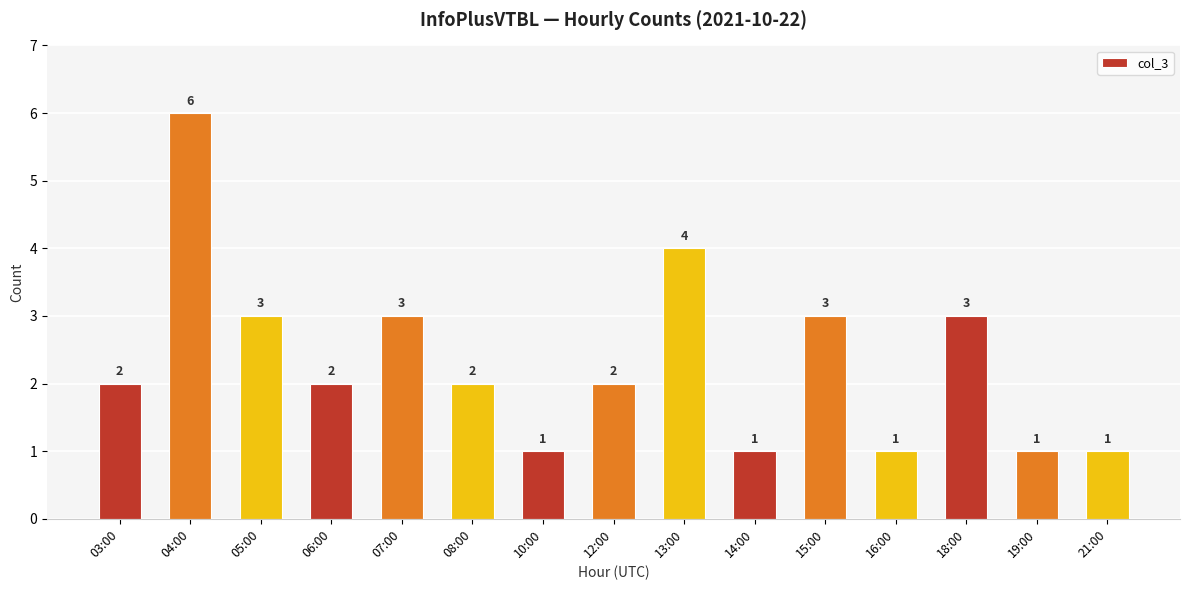

What is the sum of all values?

35